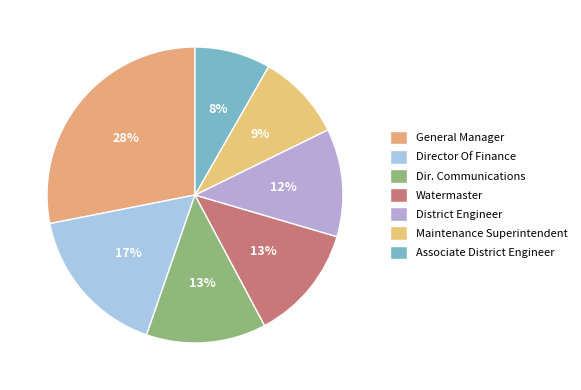

To the nearest percent, what is the average slice percentage?

14%